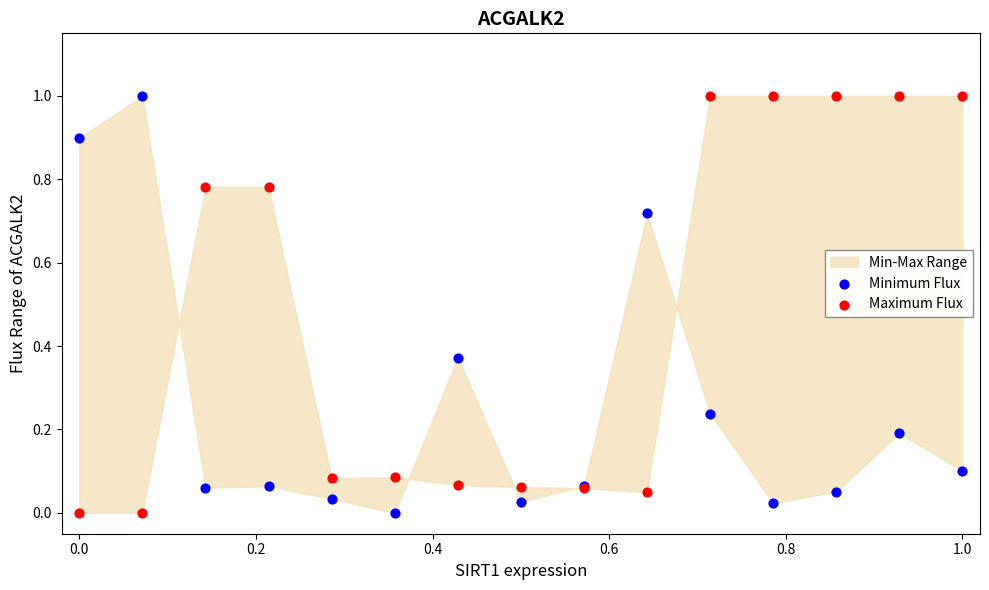

What is the X range (max minus min) for the scatter plot?

1.0